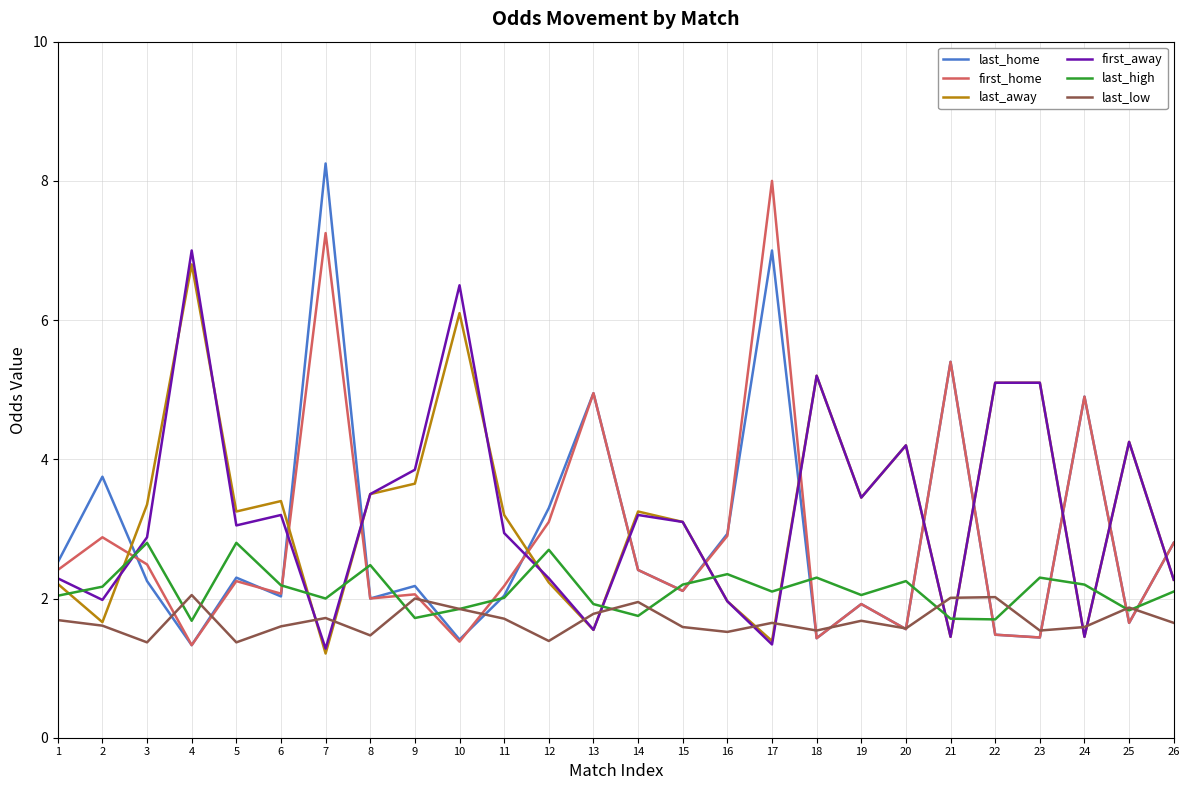

Is the value of last_high at 21 greater than the value of last_low at 22?

No